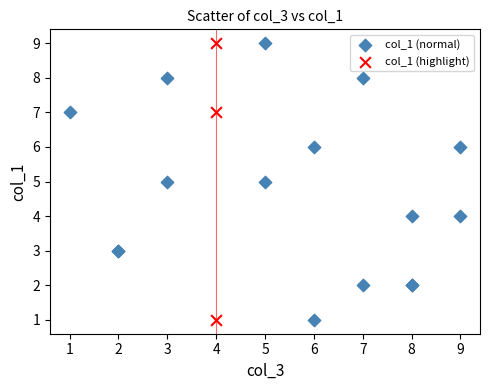

What are all the series names shown in the legend?

col_1 (normal), col_1 (highlight)